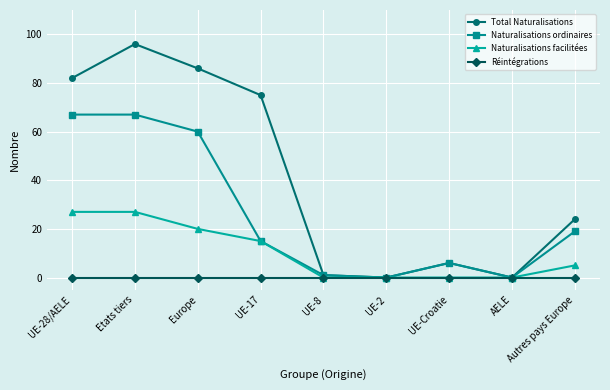

What position from the right is UE-17?

6